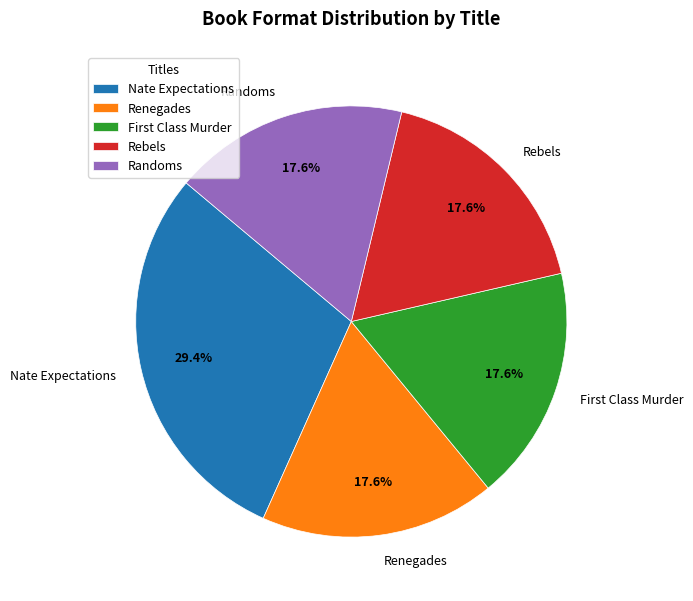

Which slice is the largest?

Nate Expectations